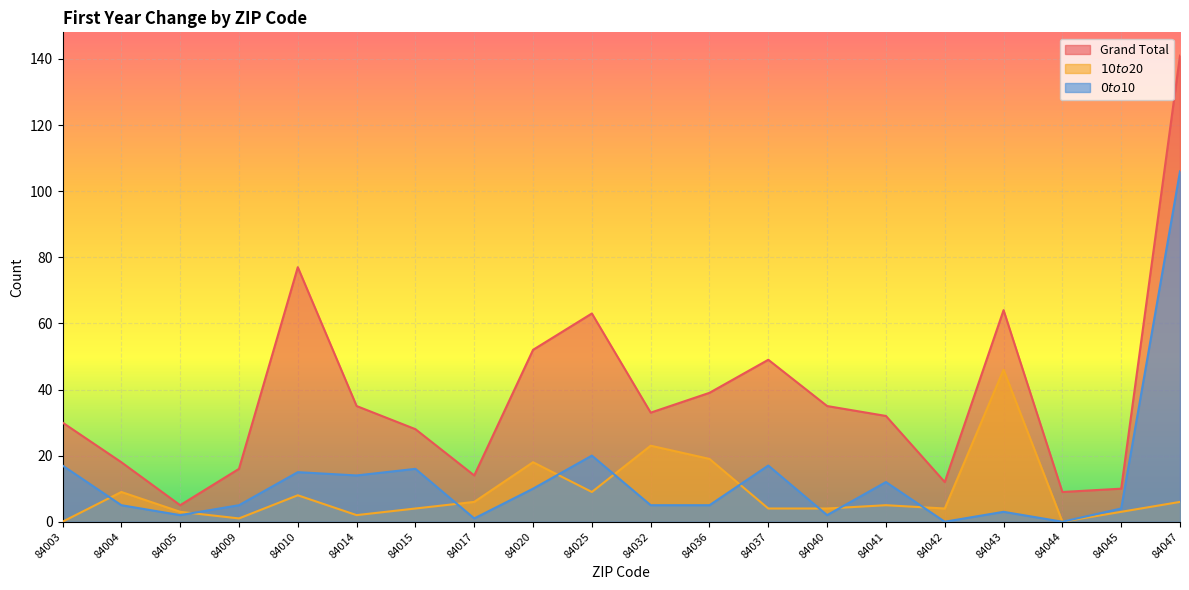

Read the $0 to $10 value at 84047.

106